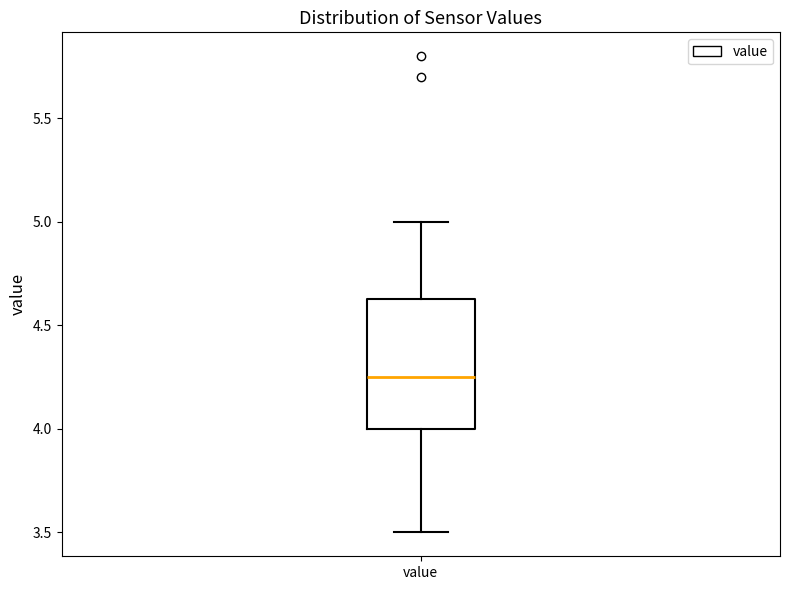

Read this box plot against the y-axis: the position of the median line, the range covered by the box, and the ends of both whiskers. The values are not printed on the chart, so give them approximately, as read against the axis.

median 4.25, box 4.00 to 4.65, whiskers 3.50 to 5.00